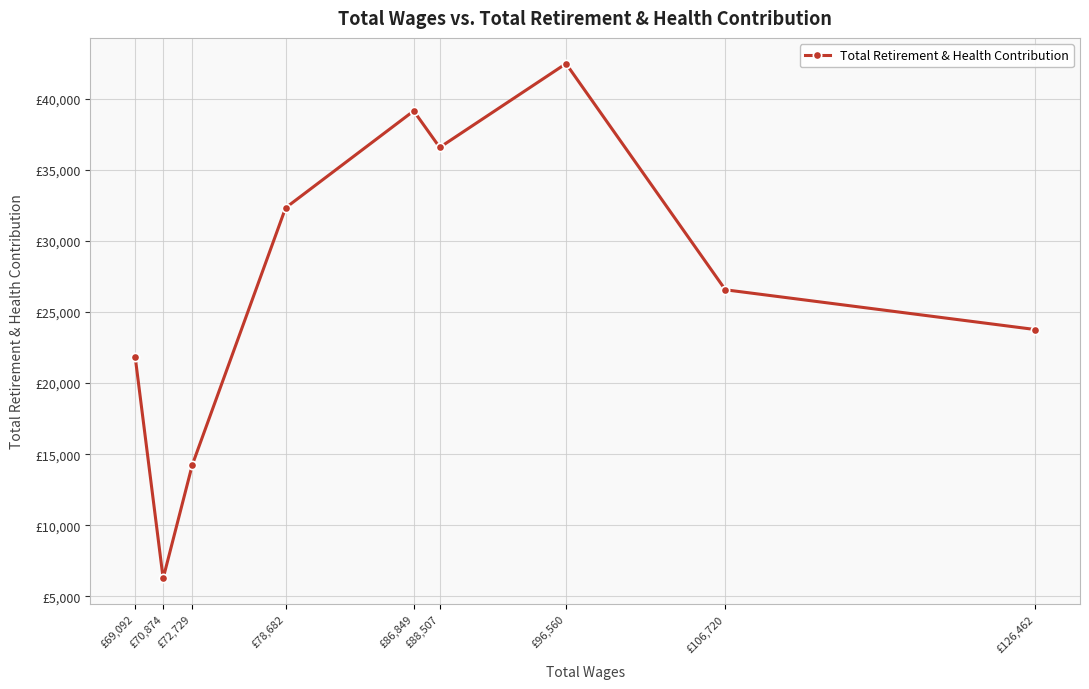

Read the value at £88,507.

36567